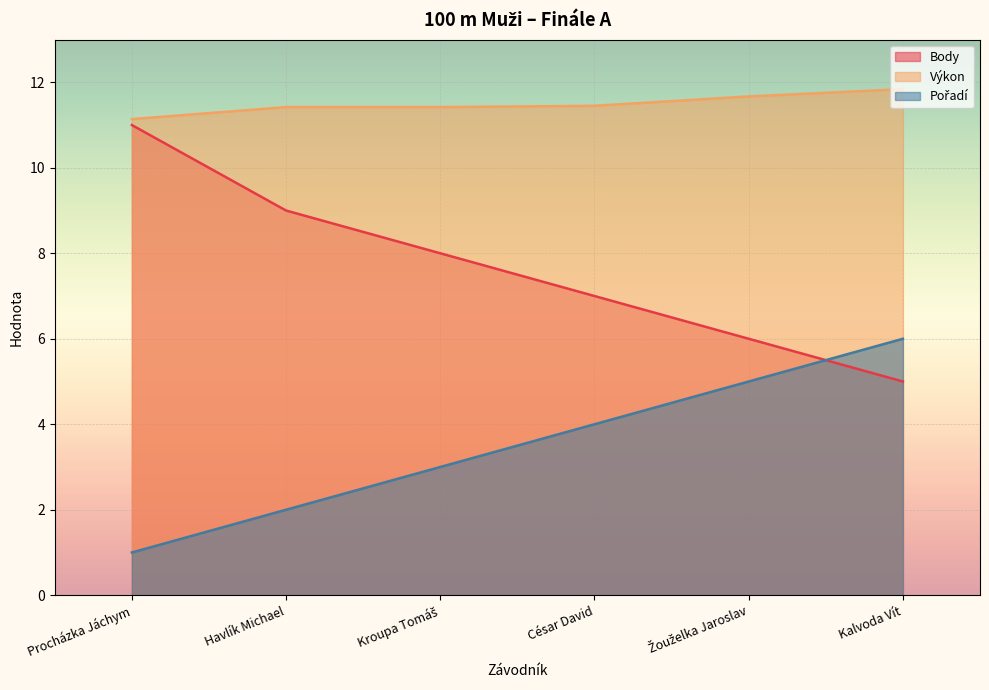

Is it true that Výkon equals 16.1 at Žouželka Jaroslav?

False